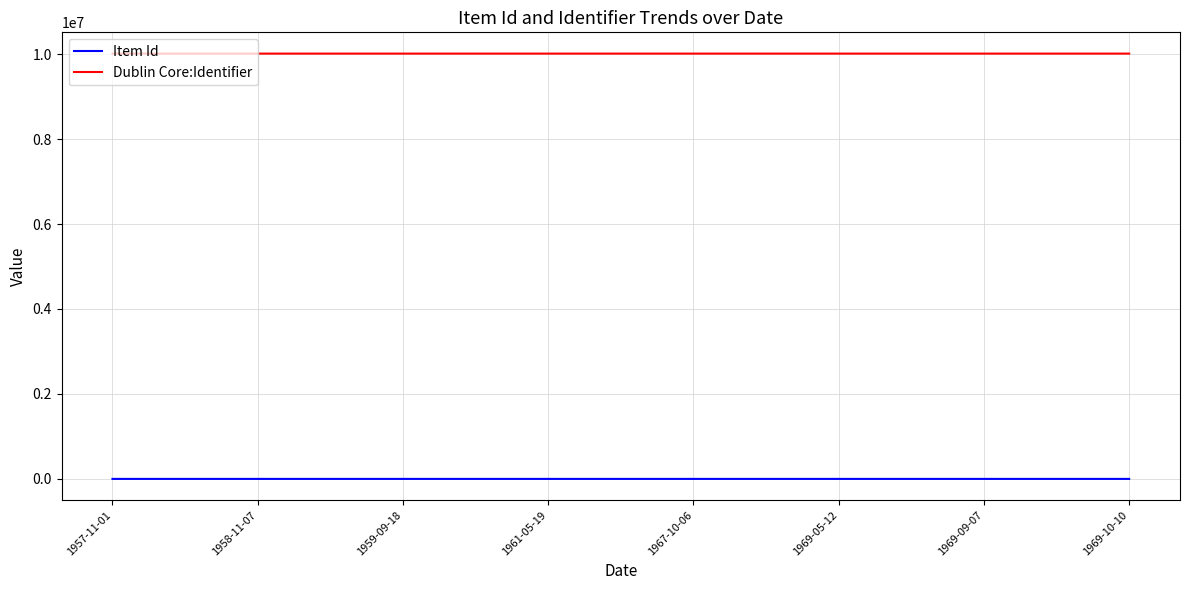

What is the maximum value shown in the chart?

10010712